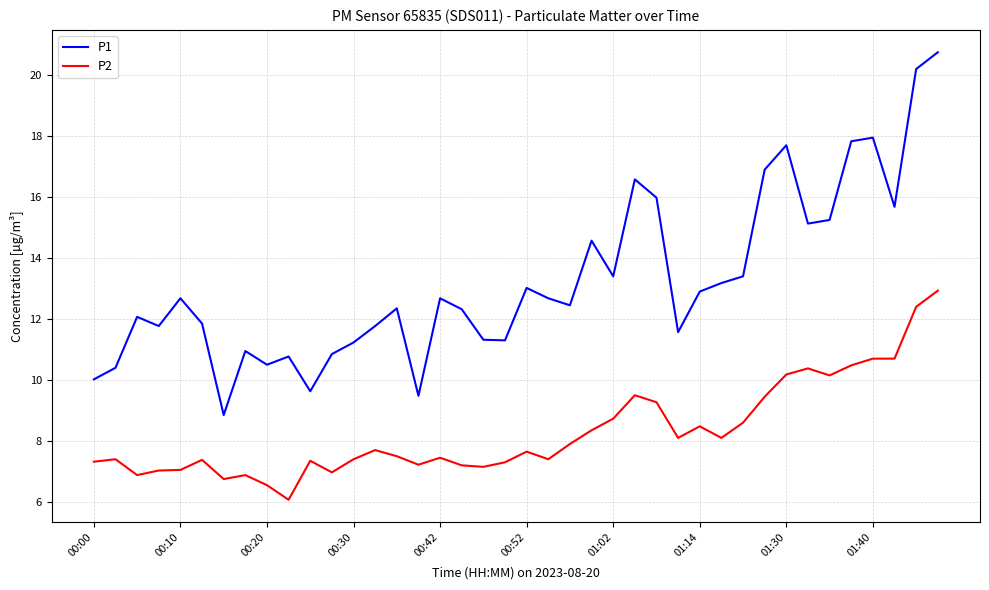

What are all the series names shown in the legend?

P1, P2